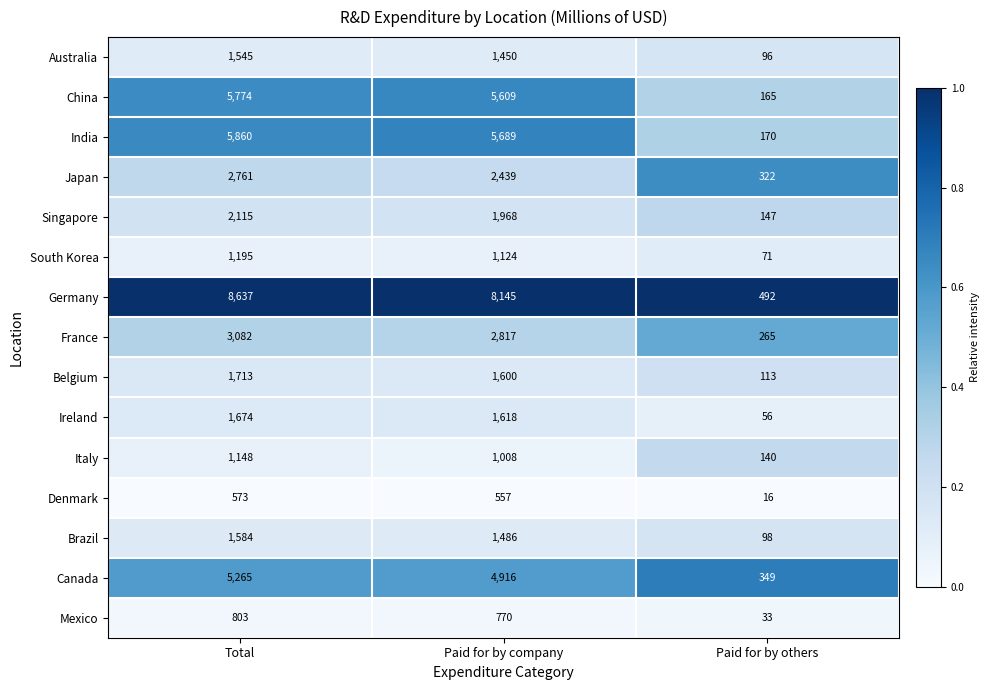

Is it true that South Korea equals 275 at Paid for by company?

False